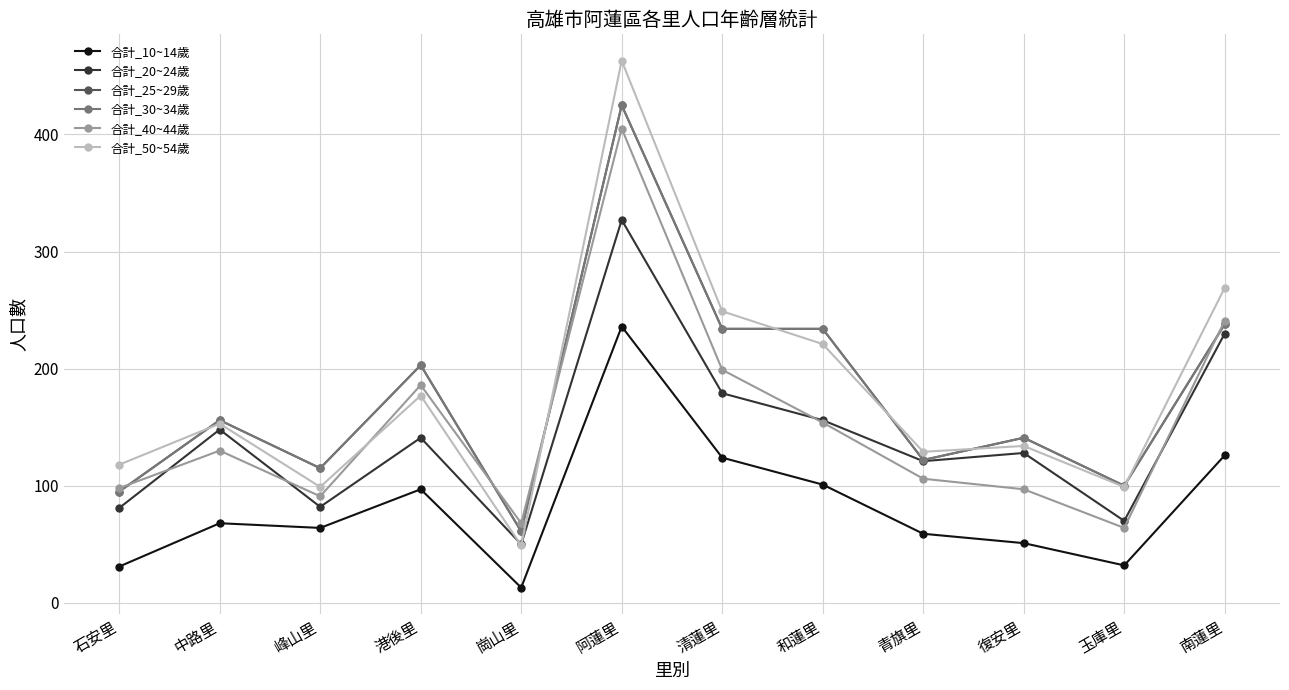

The 合計_50~54歲 series shows 221 at 和蓮里. True or false?

True